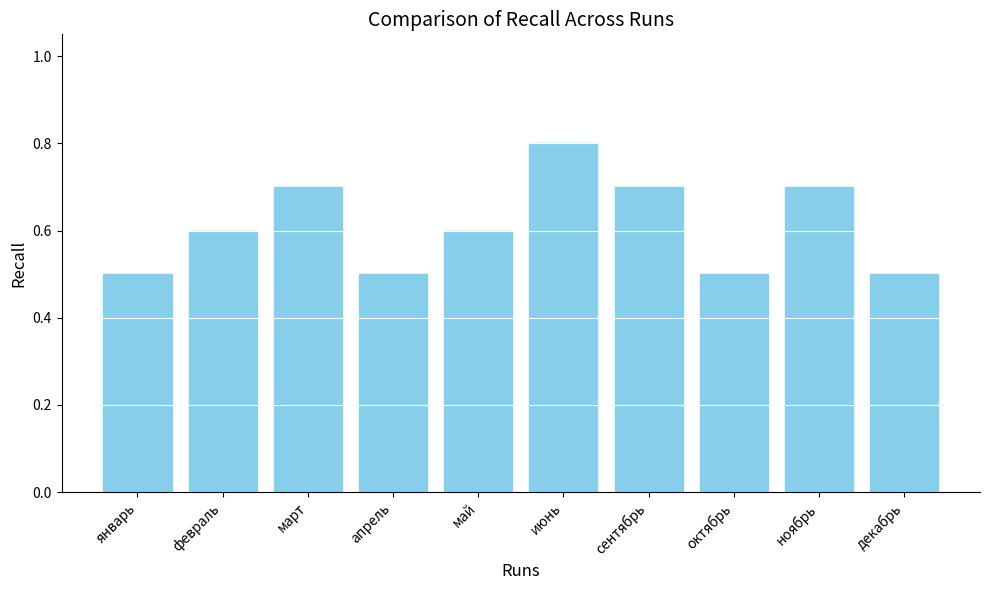

True or false: the data shows 0.8 at январь.

False